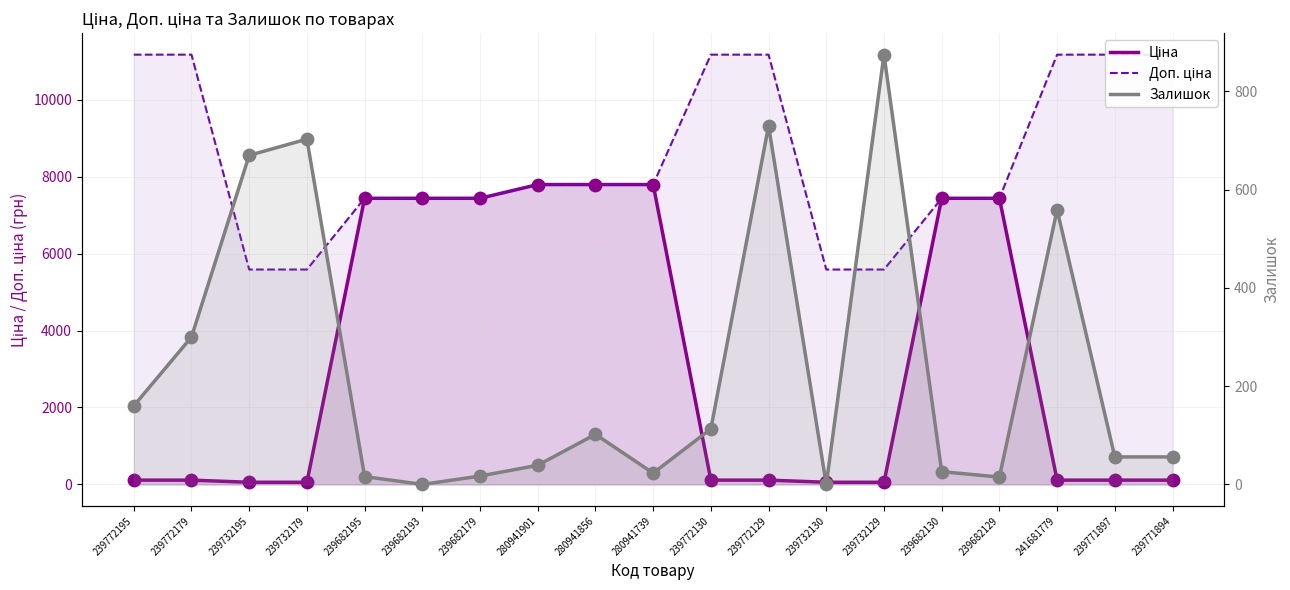

What is the total value across all series at 239772129?

12010.7